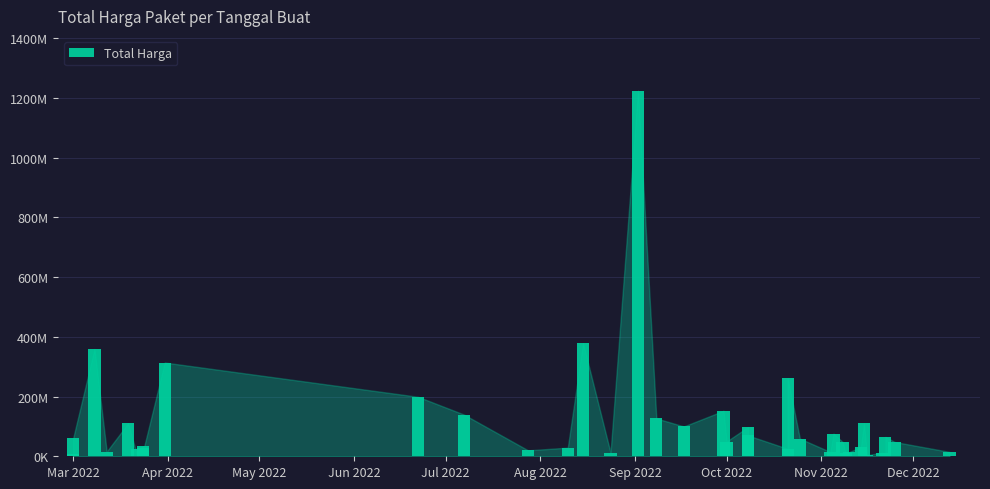

What is the smallest value displayed?

2395750